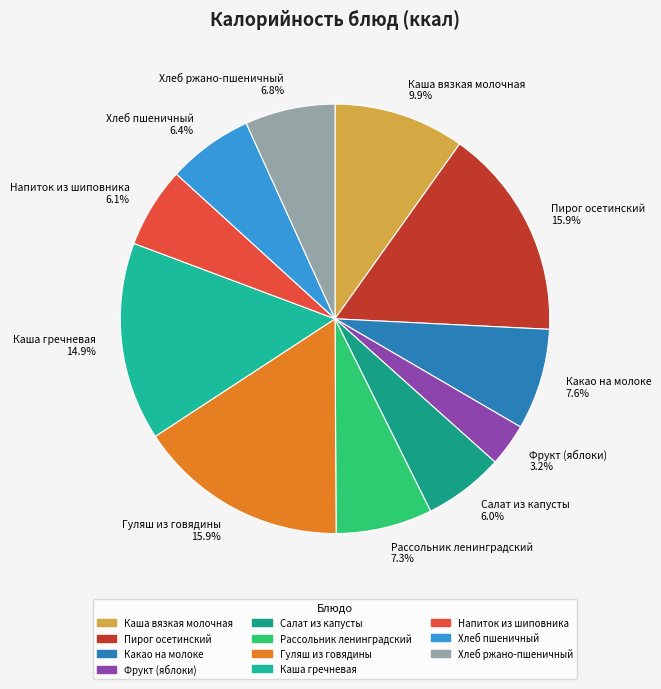

What is the ratio of the value at Салат из капусты to the value at Напиток из шиповника?

1.0